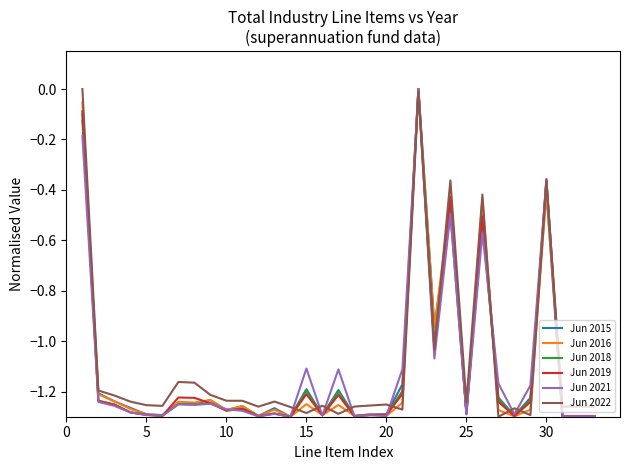

How many lines are shown in the chart?

6